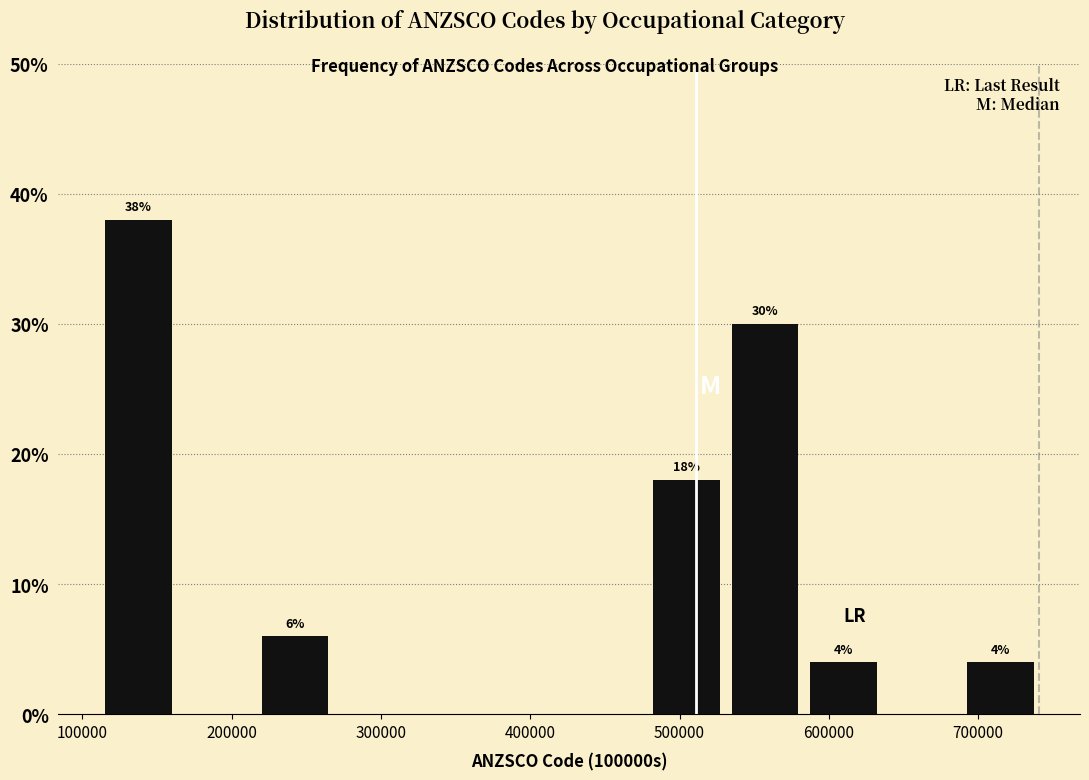

Over which range of the x-axis is the bar tallest?

110000 to 160000